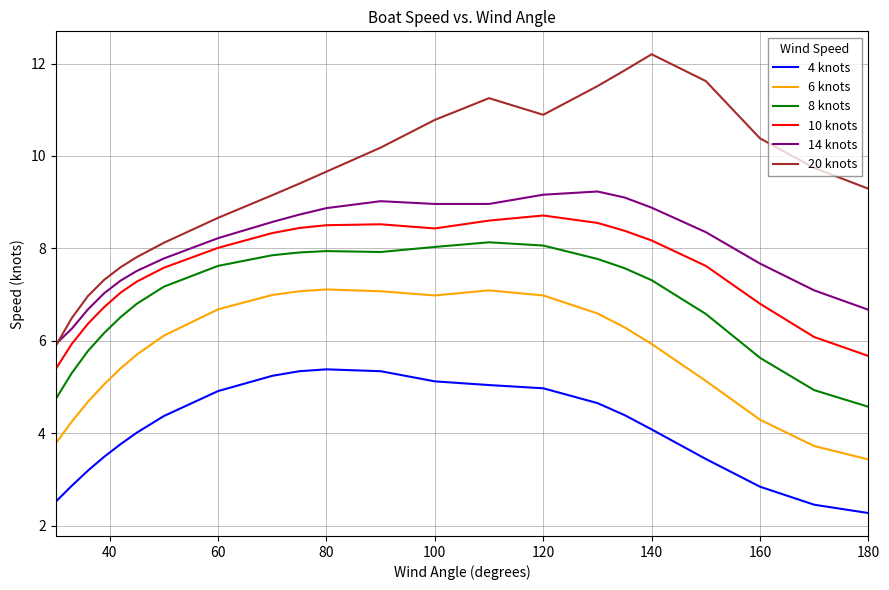

Which series has the widest spread of values?

20 knots